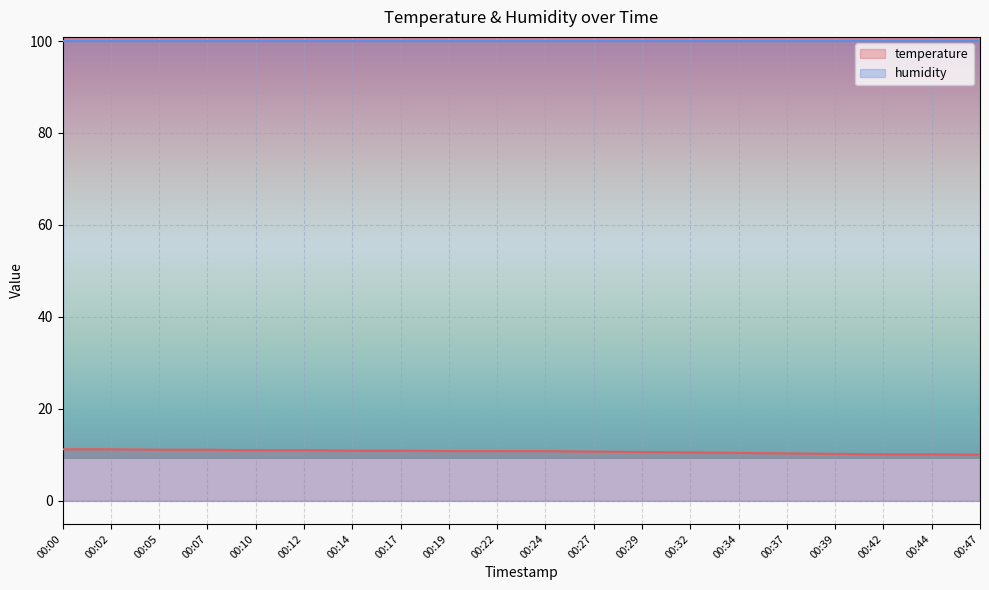

Reading left to right, what are all the values shown in this chart?

11.2	11.2	11.1	11.1	11.0	11.0	10.9	10.9	10.8	10.8	10.8	10.7	10.6	10.5	10.4	10.3	10.2	10.1	10.1	10.0